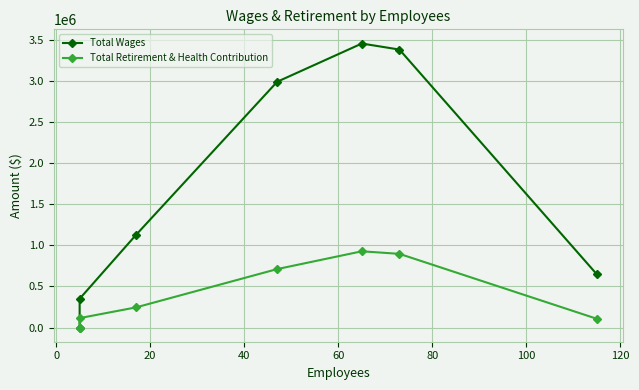

What is the greatest value displayed?

3458471